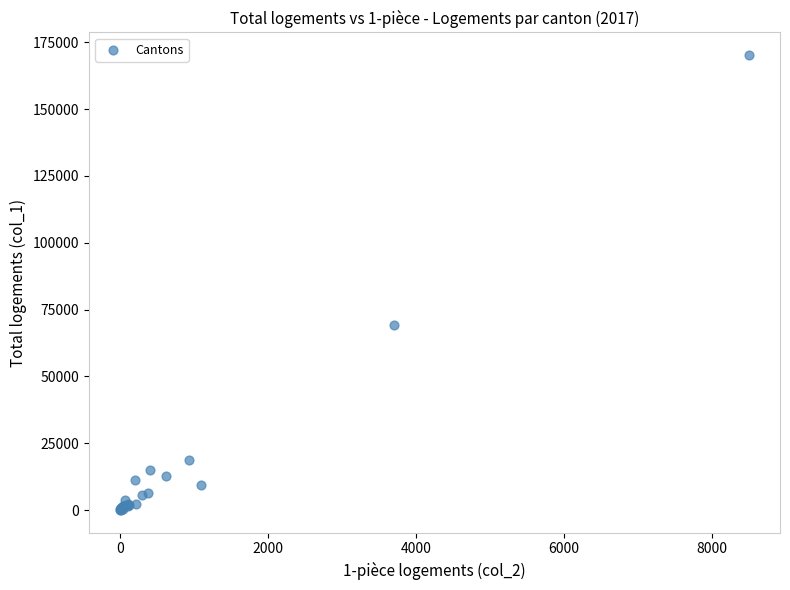

What Y value in the scatter plot is closest to 85132?

69077